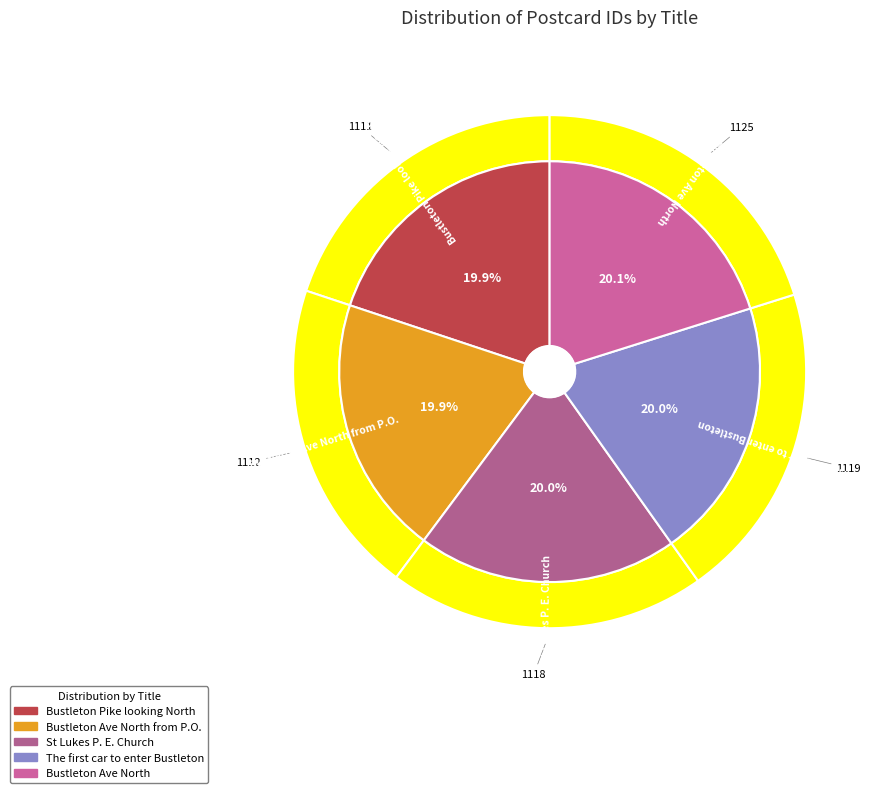

Count the number of slices in the pie.

5